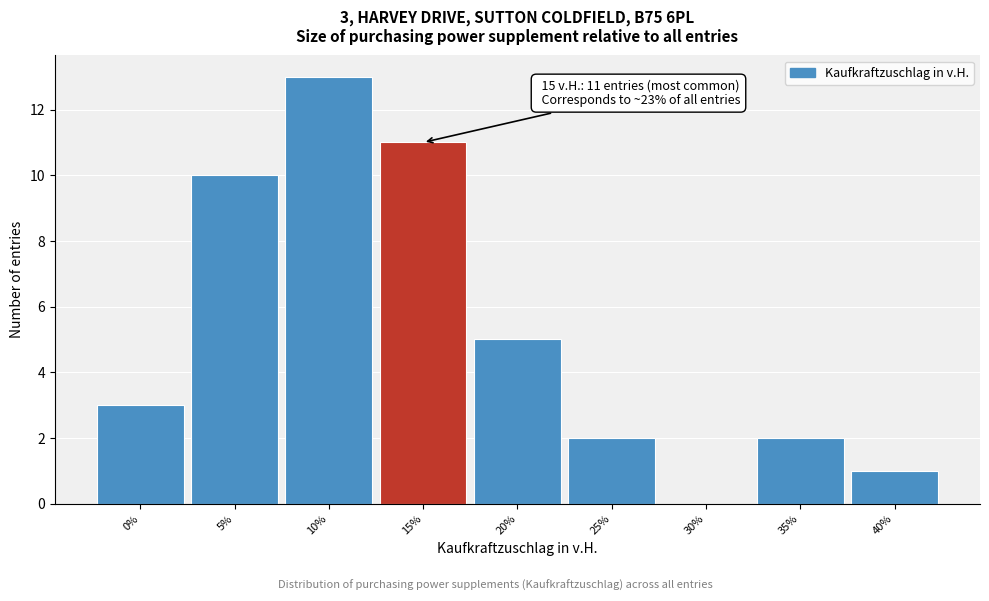

Which range on the x-axis has the tallest bar?

7.5 to 12.5